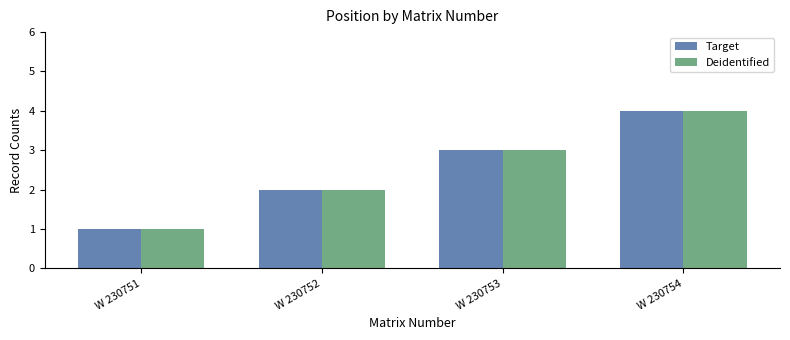

Is the value of Target at W 230752 greater than the value of Deidentified at W 230753?

No